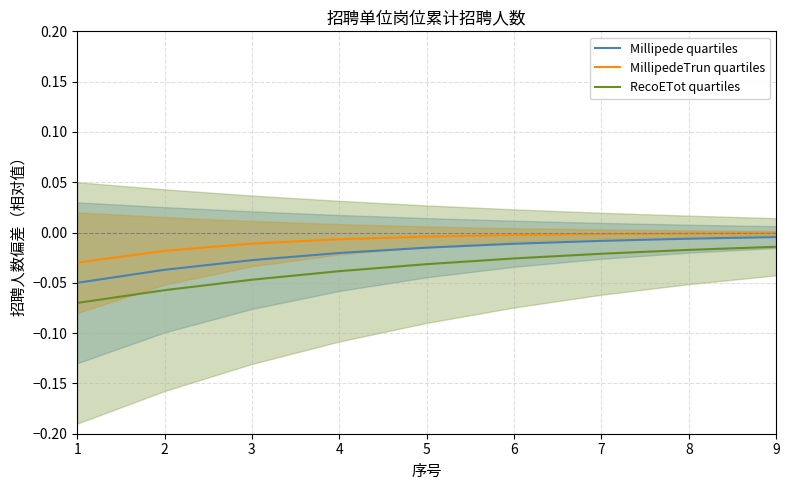

What is the sum of all Millipede quartiles values?

-0.2